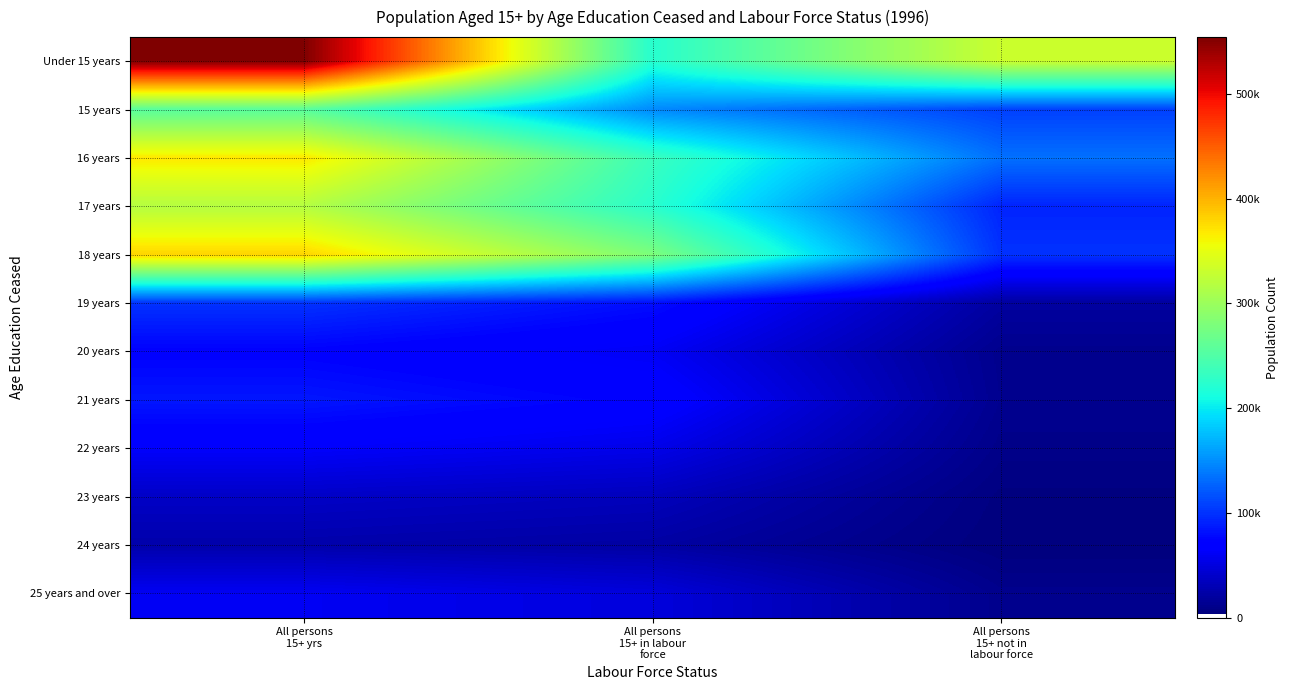

What is the spread (max minus min) of values at All persons
15+ in labour
force?

258418